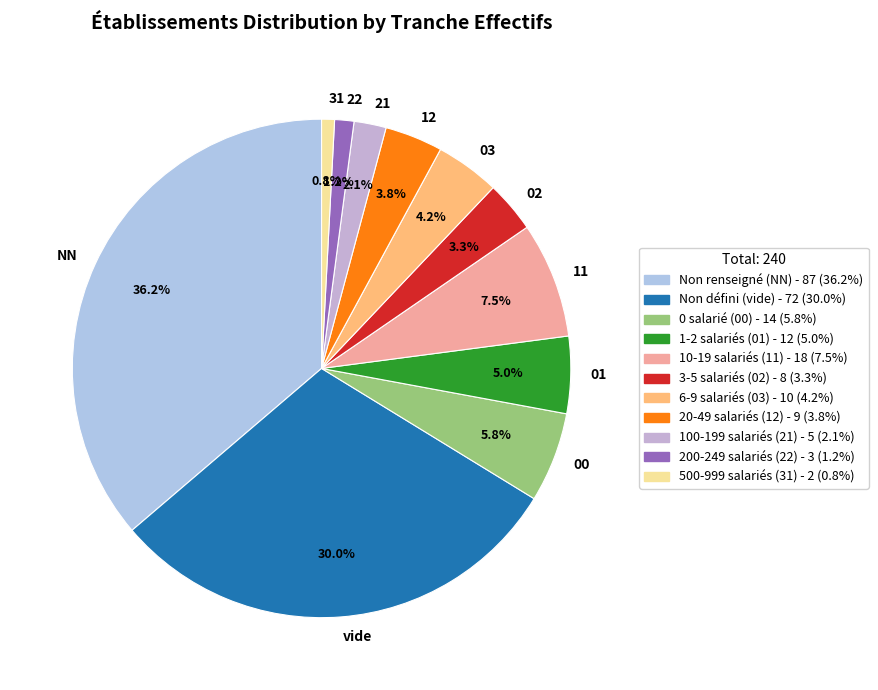

How many slices are in this pie chart?

11